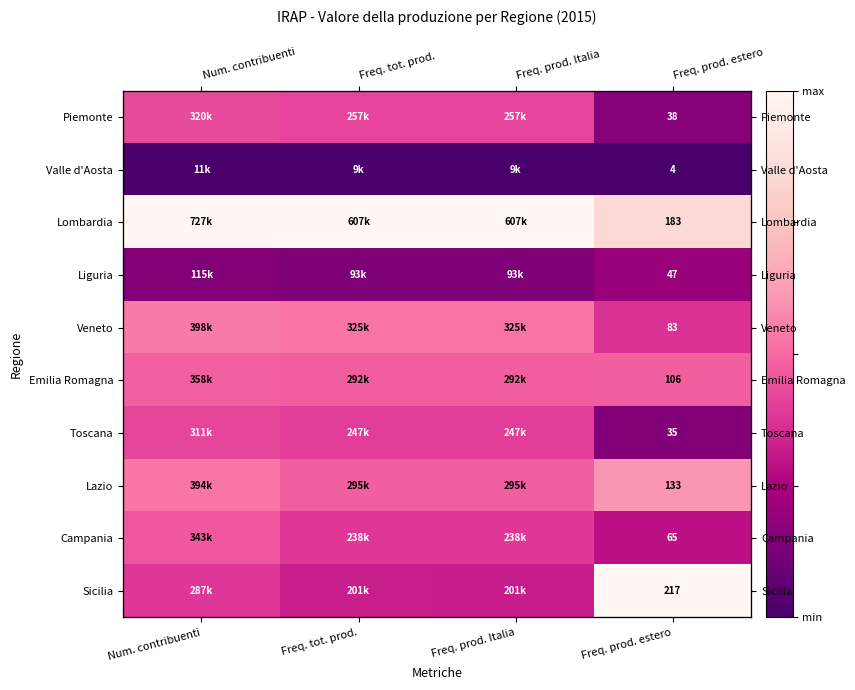

Is it true that Liguria equals 0.0 at Freq. tot. prod.?

False